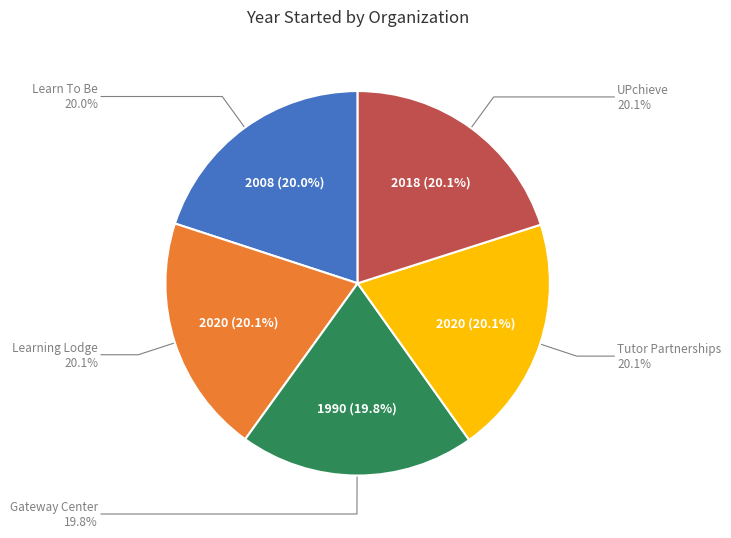

How many slices are in this pie chart?

5